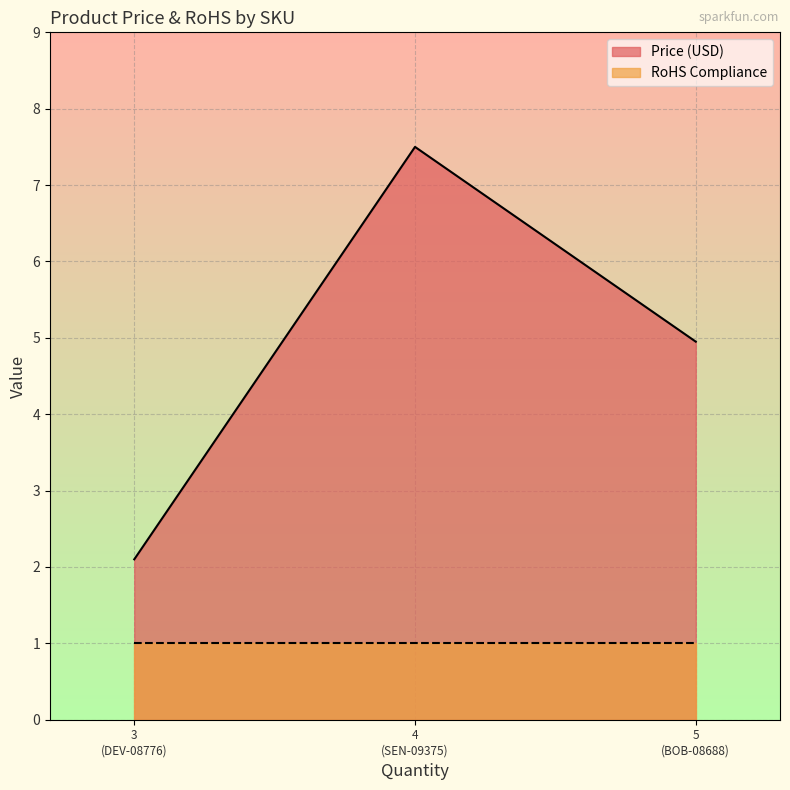

At which category does the chart reach its minimum across all series?

SEN-09375